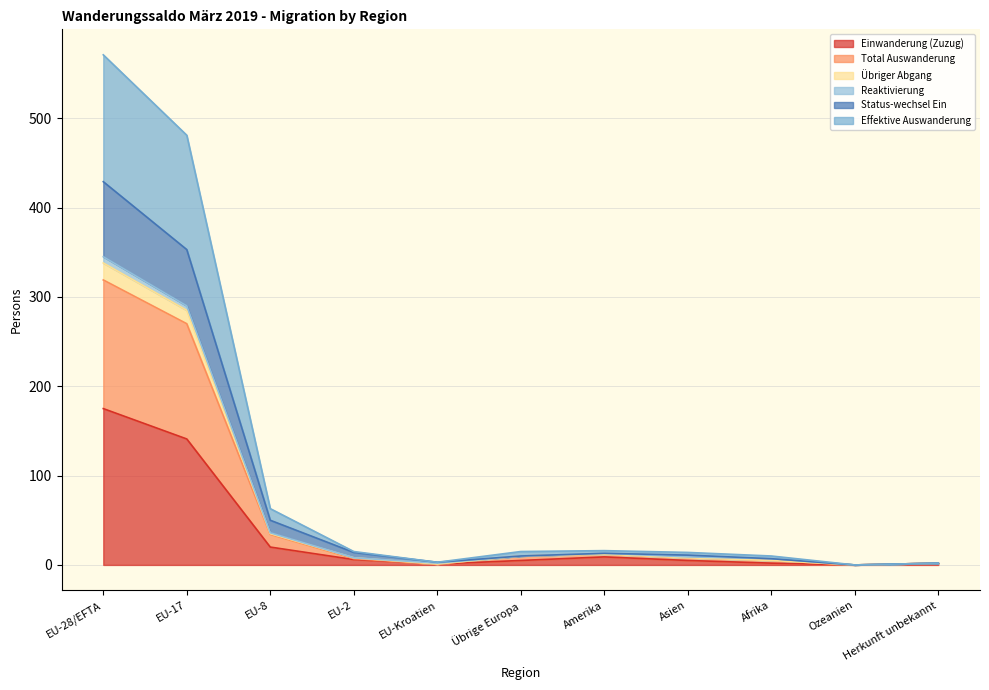

True or false: Effektive Auswanderung and Total Auswanderung intersect in this chart.

False